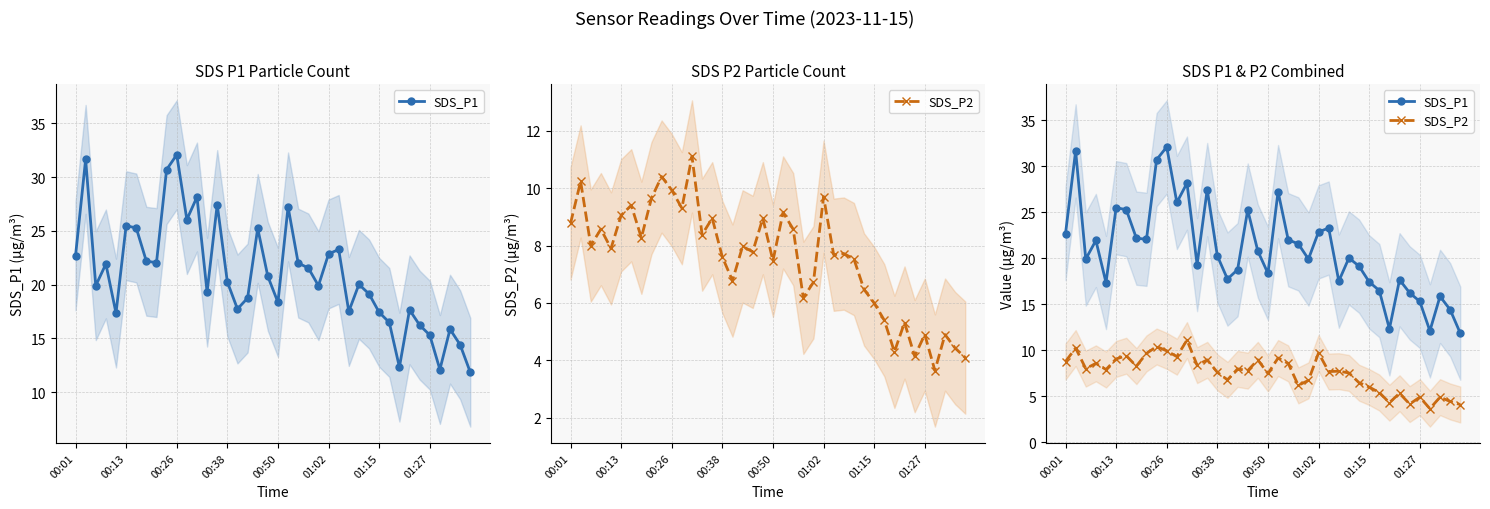

What is the value of the SDS_P1 point at the 2nd from the left?

31.6